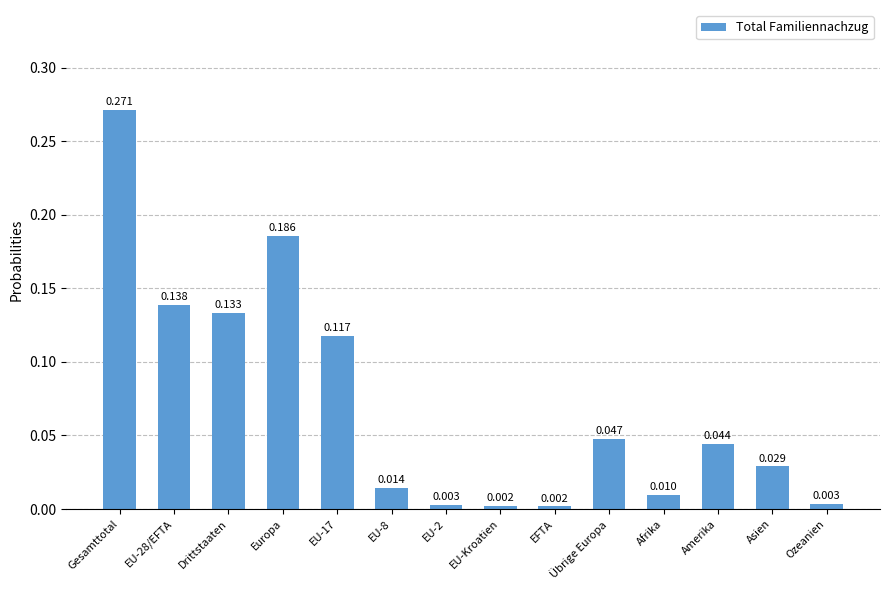

Which label corresponds to the largest value in the chart?

Gesamttotal